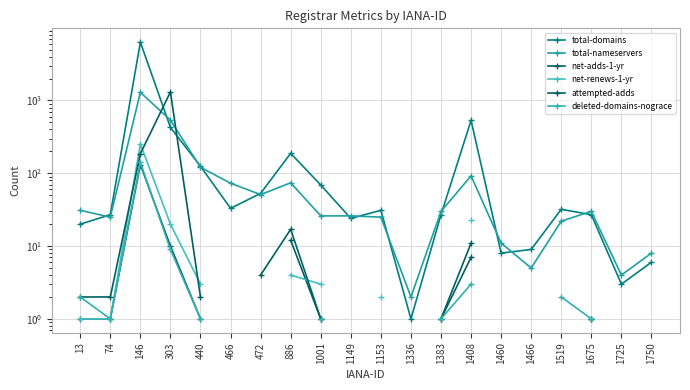

At 1408, list the series in order from largest to smallest.

total-domains, total-nameservers, net-renews-1-yr, attempted-adds, net-adds-1-yr, deleted-domains-nograce